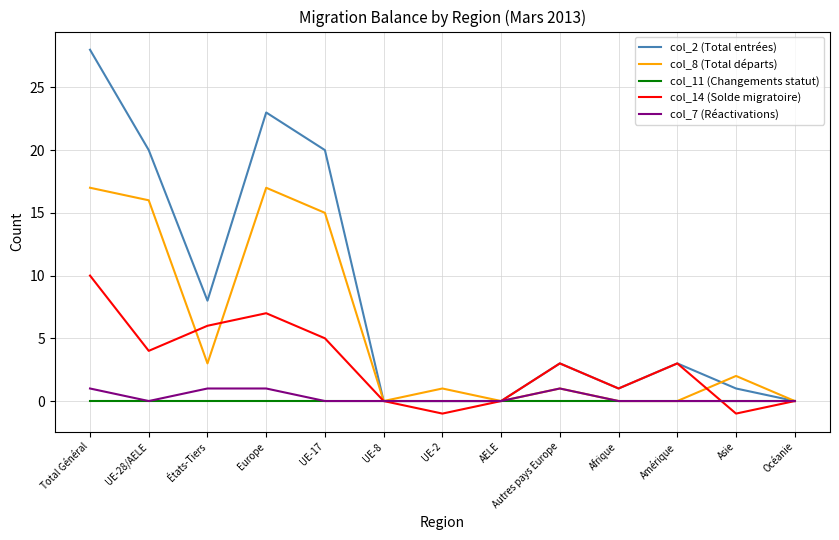

What position from the left is AELE?

8